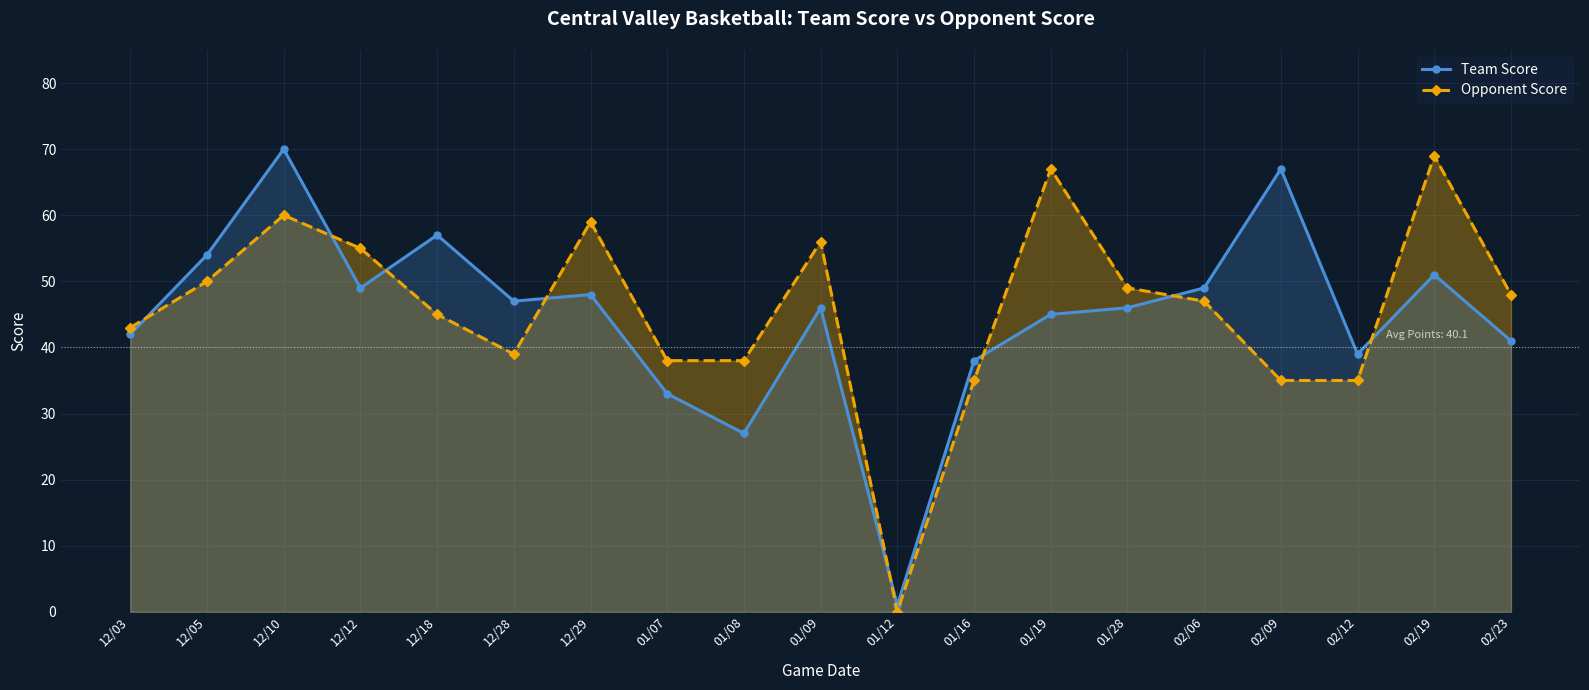

What is the maximum value for Team Score?

70